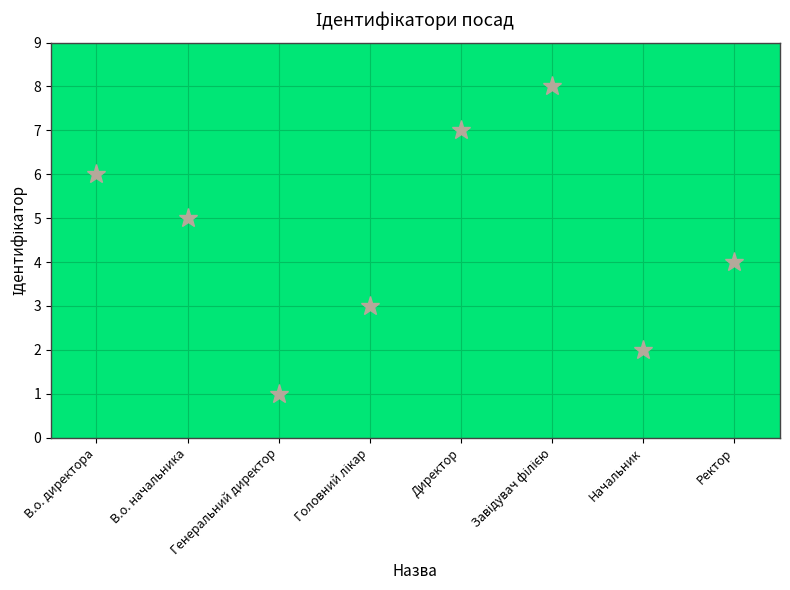

How many points are higher than both their immediate neighbors (excluding endpoints)?

1